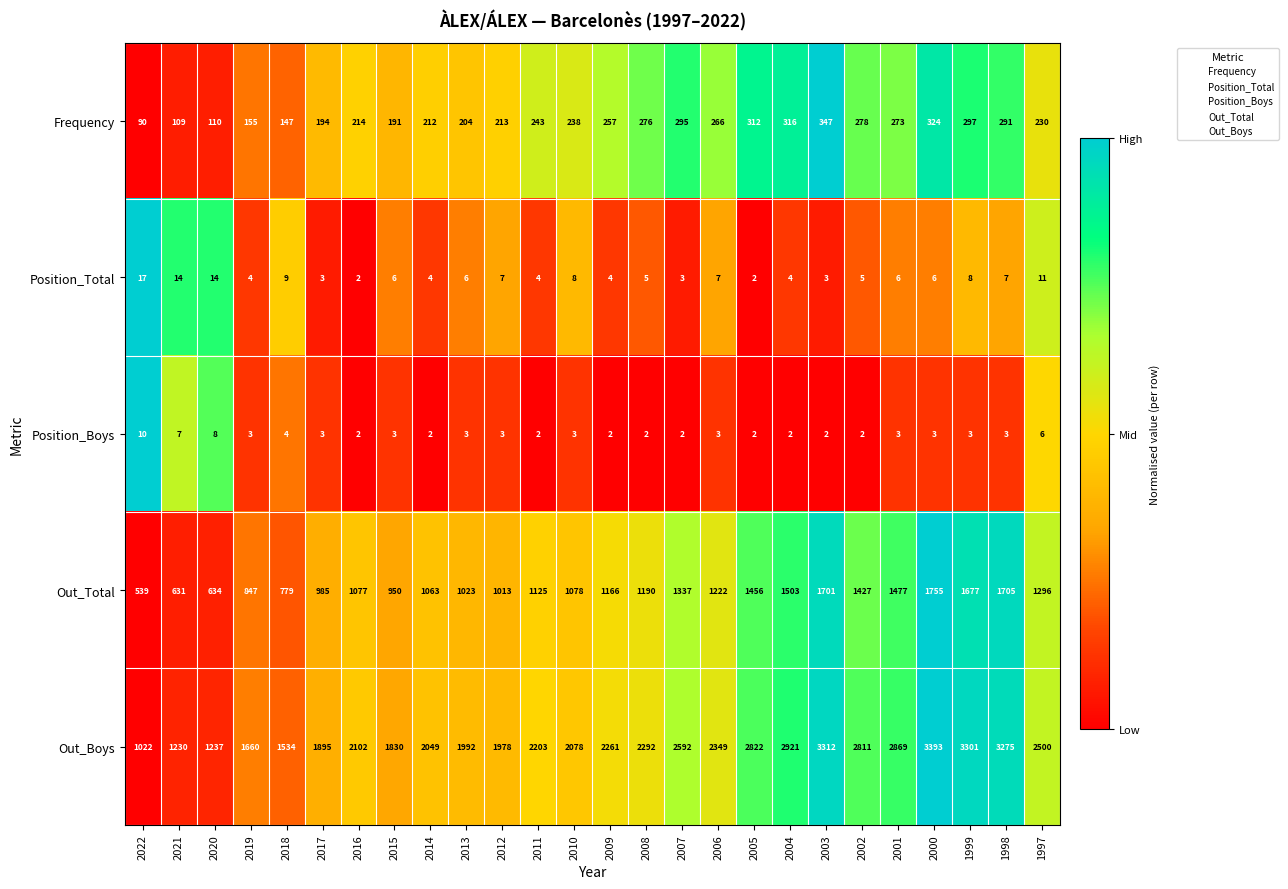

What is the difference between the maximum and second lowest values in the Out_Total series?

1124